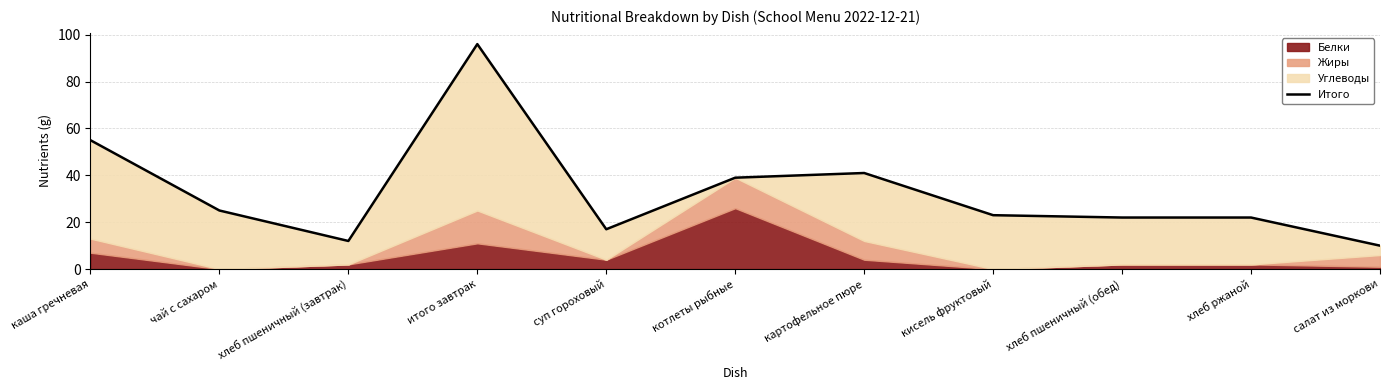

Which has a higher value, котлеты рыбные or хлеб ржаной?

котлеты рыбные